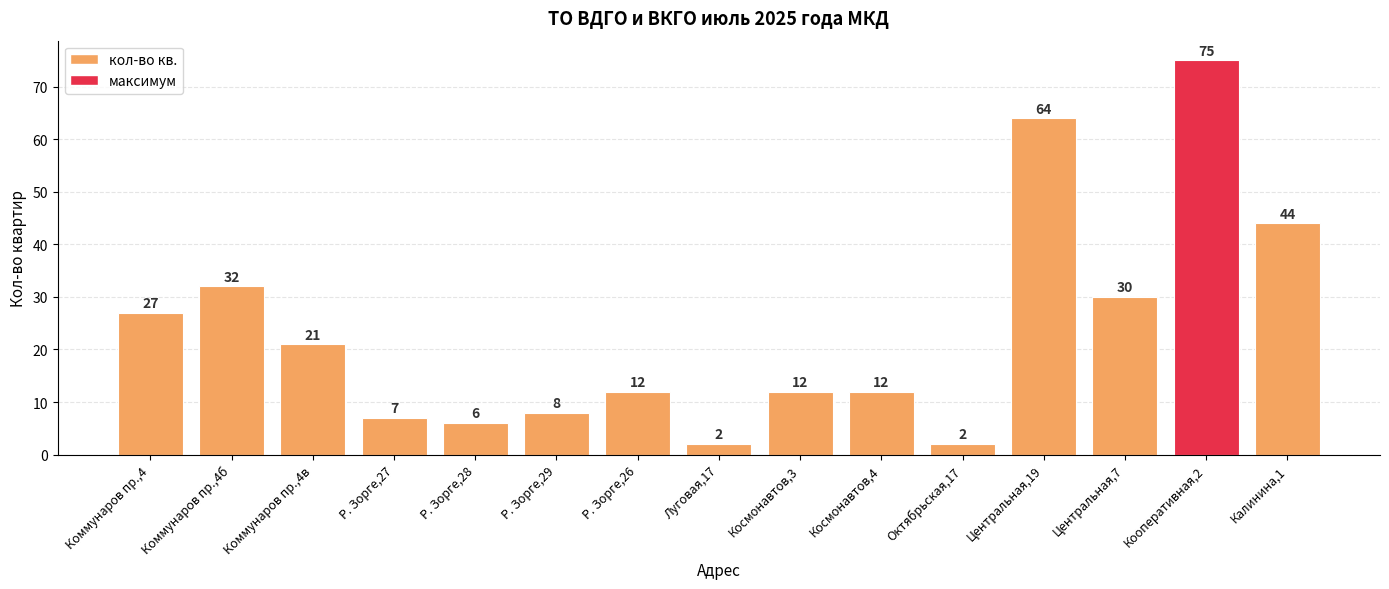

What is the maximum value shown in the chart?

75